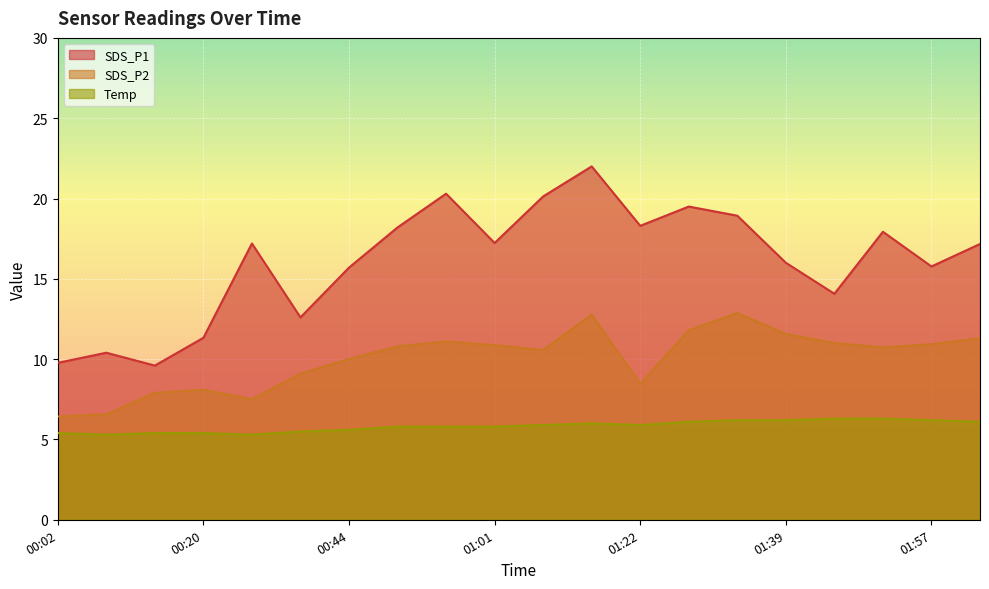

What is the approximate value of SDS_P2 at 00:38?

9.1